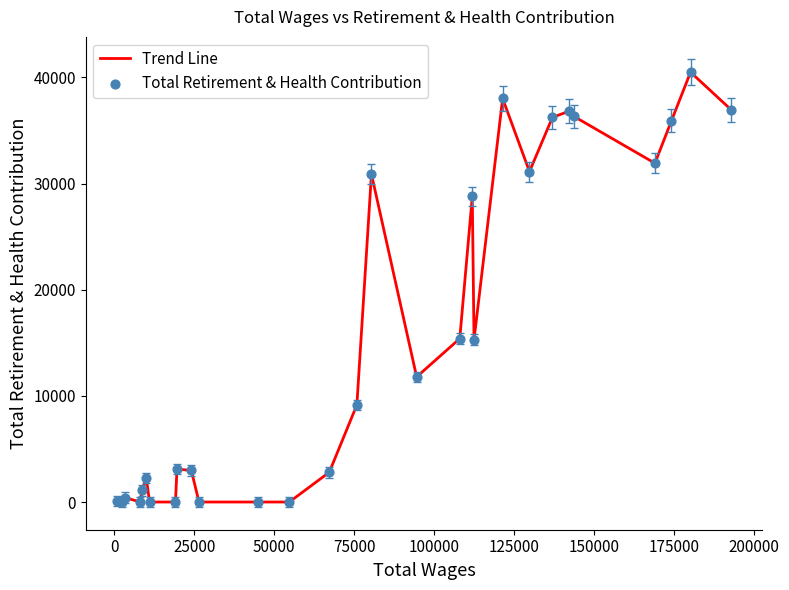

What is the difference between the maximum and minimum values?

40493